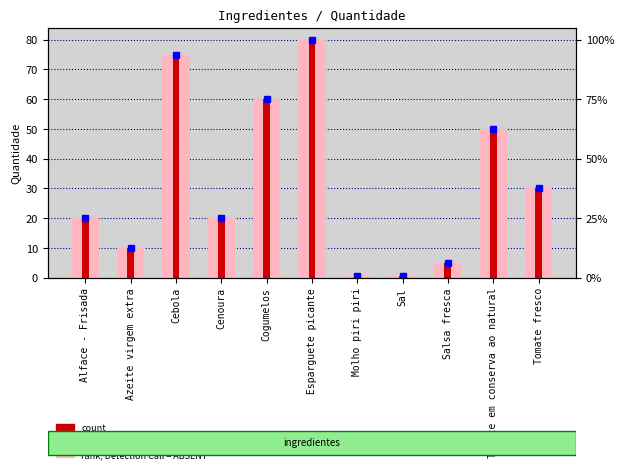

What is the minimum value shown in the chart?

0.5